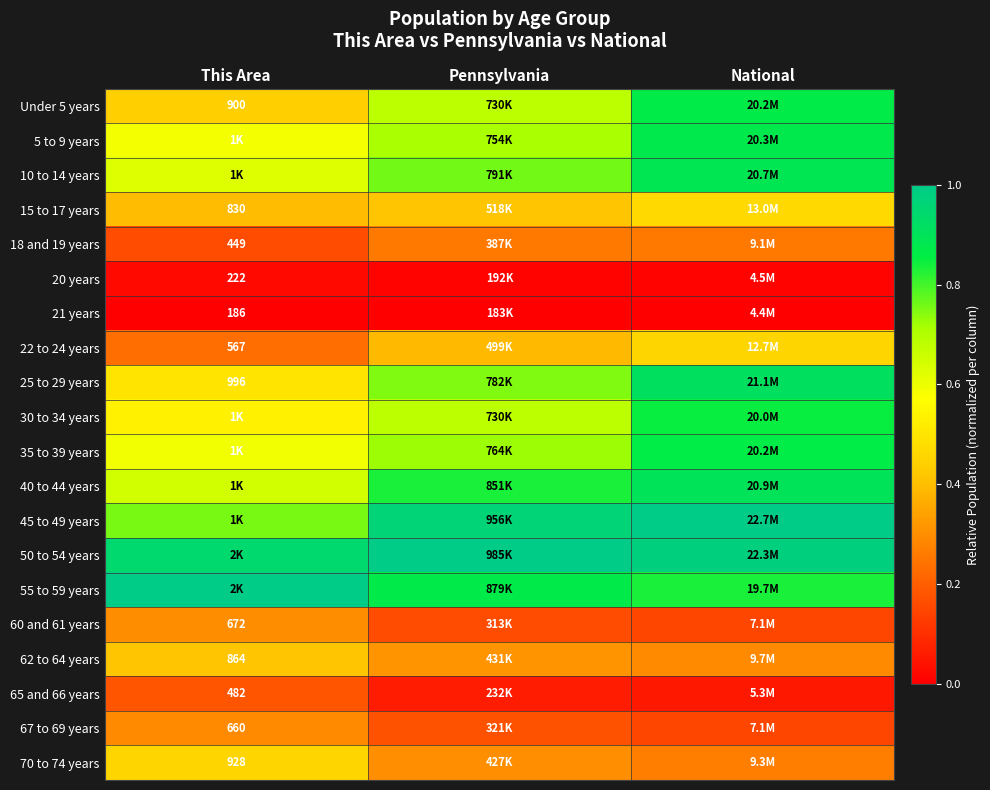

Where is 25 to 29 years nearest to the value 0?

This Area